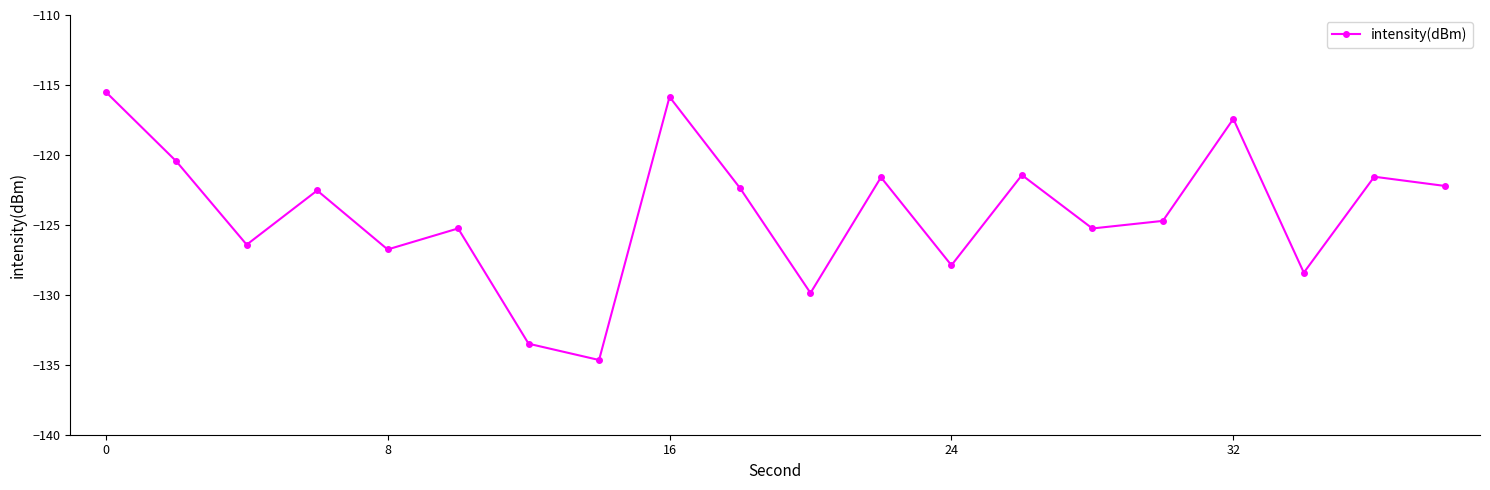

What is the value of the 10th point from the left?

-122.4